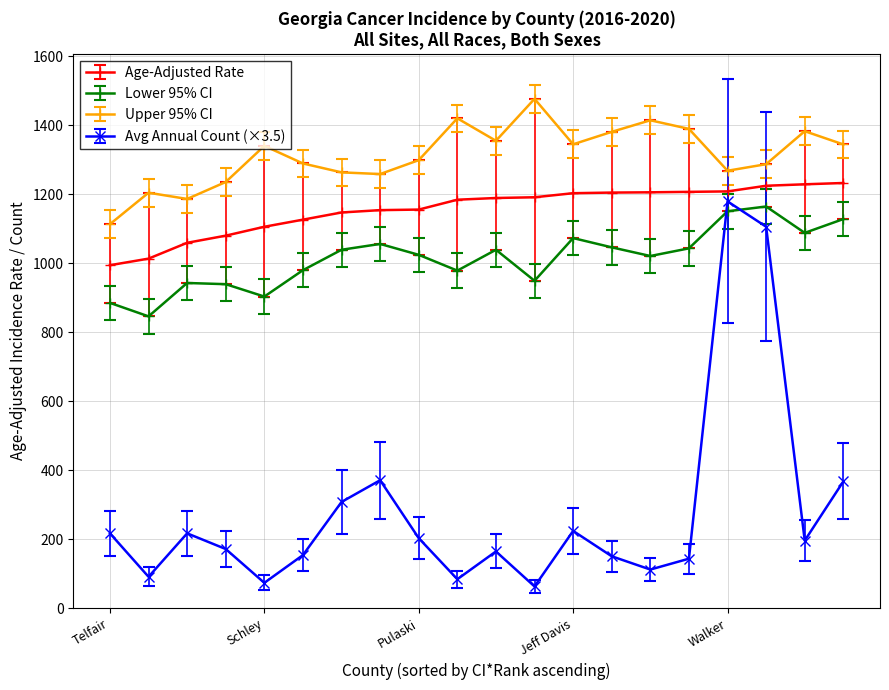

What is the maximum value for Lower 95% CI?

1164.6